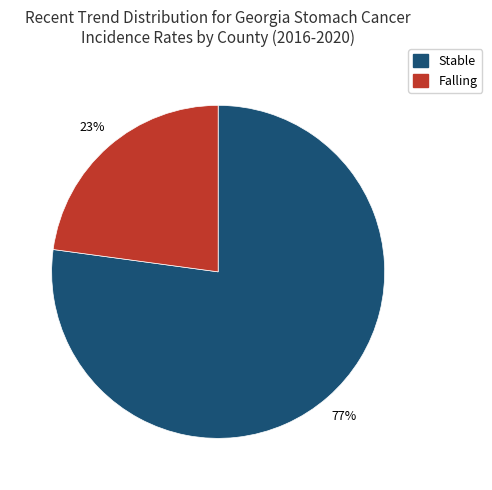

To the nearest percent, what is the average slice percentage?

50%